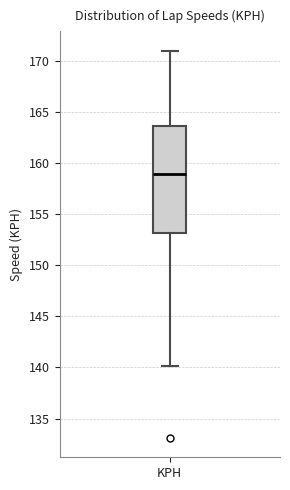

Transcribe this box plot: give where the median line is, the range the box spans, and where the two whiskers end, as read against the y-axis. The values are not printed on the chart, so give them approximately, as read against the axis.

median 159.0, box 153.0 to 163.5, whiskers 140.0 to 171.0